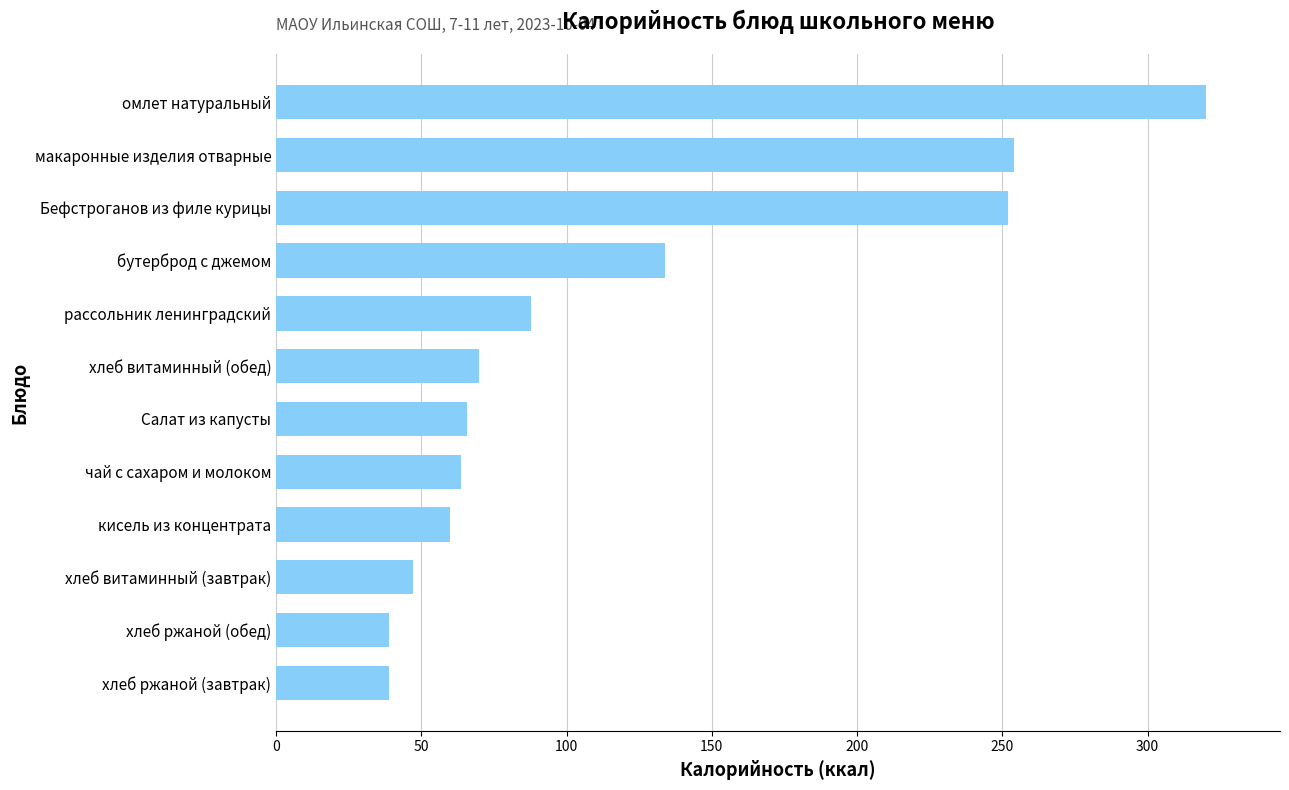

Reading top to bottom, transcribe all the data shown in this chart.

320.0	254.0	252.0	134.0	87.6	70.0	65.6	63.5	60.0	47.0	39.0	39.0